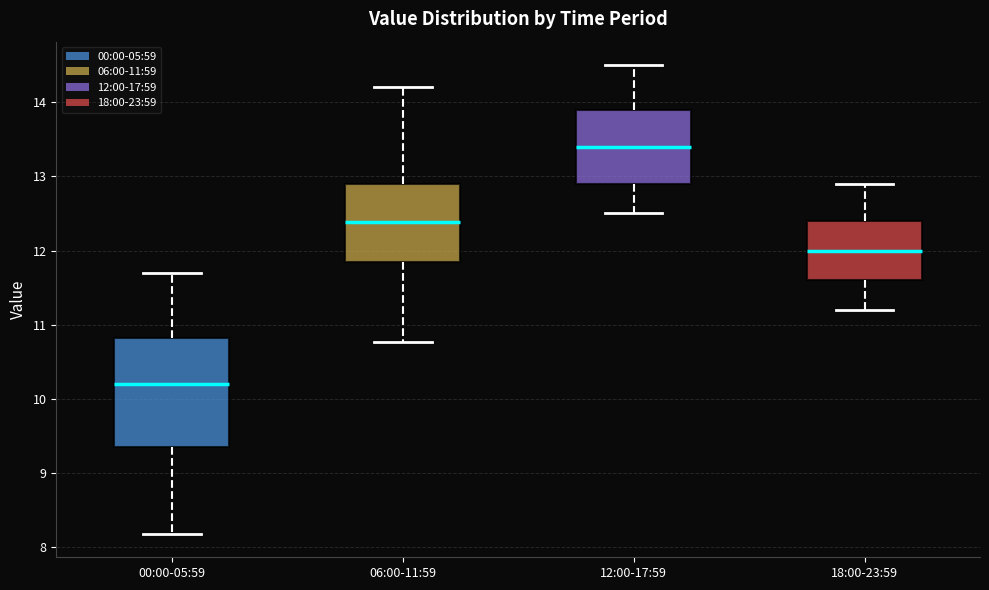

Reading left to right, transcribe this box plot: for each box, give where its median line is, the range the box spans, and where its two whiskers end, as read against the y-axis. The values are not printed on the chart, so give them approximately, as read against the axis.

00:00-05:59: median 10.2, box 9.4 to 10.8, whiskers 8.2 to 11.7
06:00-11:59: median 12.4, box 11.9 to 12.9, whiskers 10.8 to 14.2
12:00-17:59: median 13.4, box 12.9 to 13.9, whiskers 12.5 to 14.5
18:00-23:59: median 12.0, box 11.6 to 12.4, whiskers 11.2 to 12.9